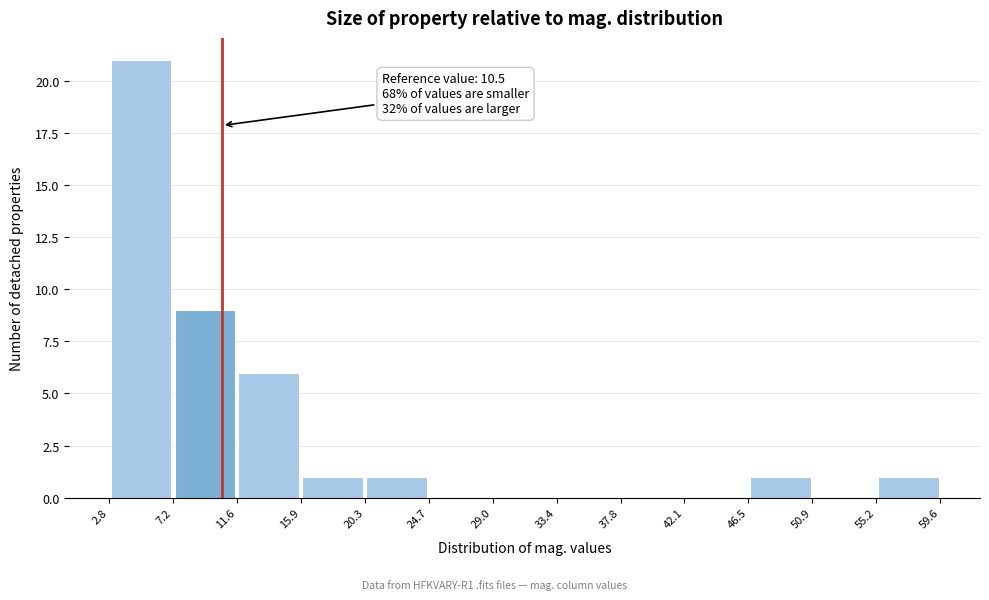

Which range on the x-axis has the tallest bar?

2.8 to 7.2